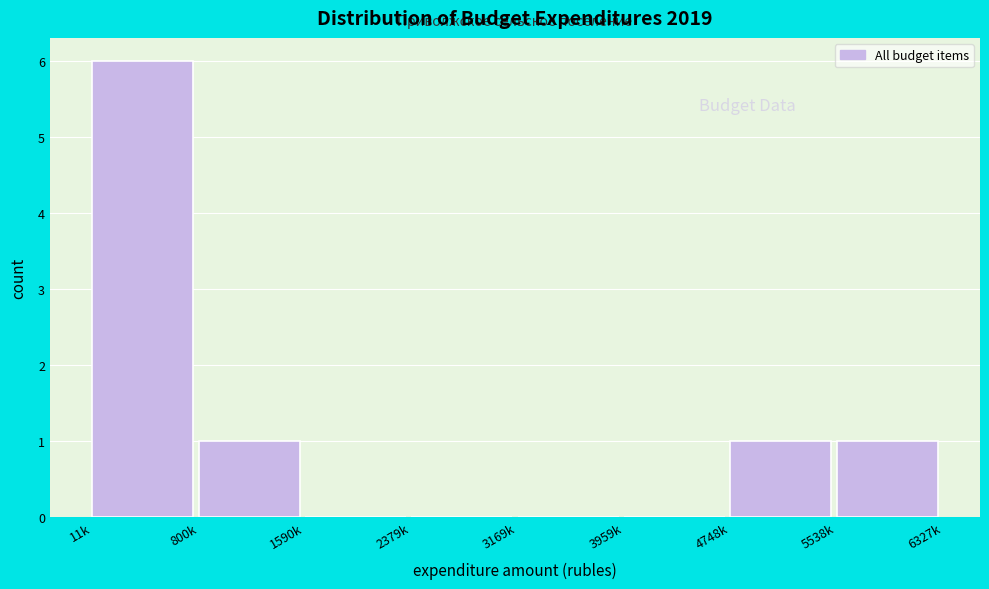

Reading left to right, extract all data points from this chart.

11k=6	800k=1	1590k=0	2379k=0	3169k=0	3959k=0	4748k=1	5538k=1